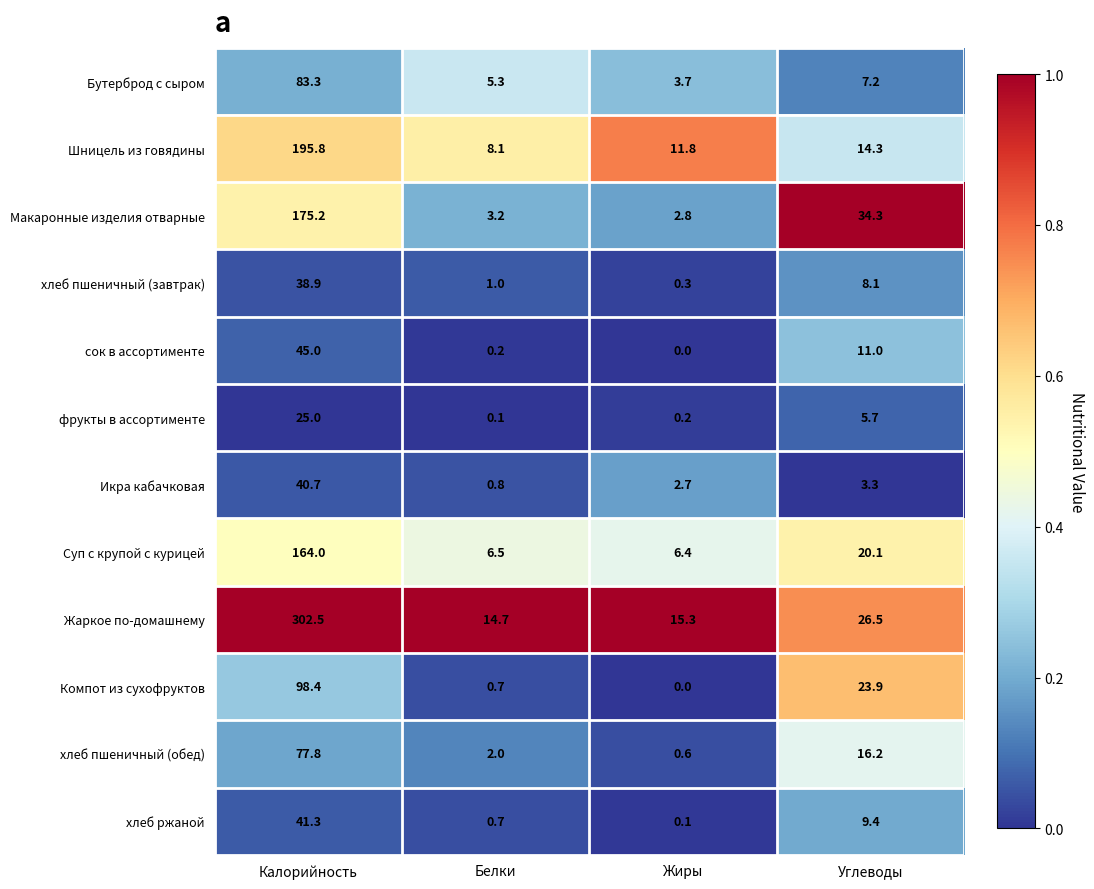

Rank the series by their maximum value, from lowest to highest.

фрукты в ассортименте, хлеб пшеничный (завтрак), Икра кабачковая, хлеб ржаной, сок в ассортименте, хлеб пшеничный (обед), Бутерброд с сыром, Компот из сухофруктов, Суп с крупой с курицей, Макаронные изделия отварные, Шницель из говядины, Жаркое по-домашнему